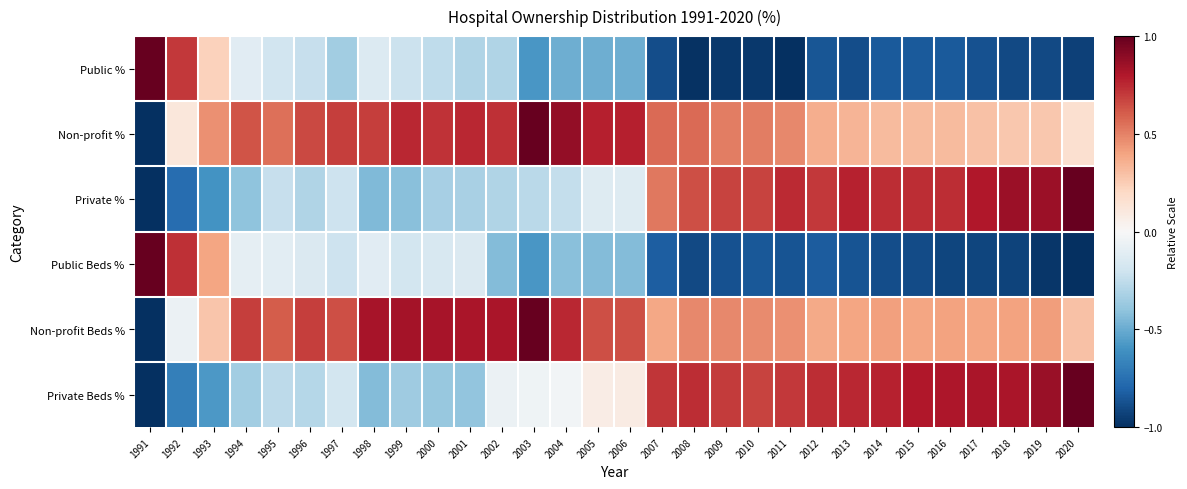

Which series has the largest total across all categories?

Non-profit Beds %